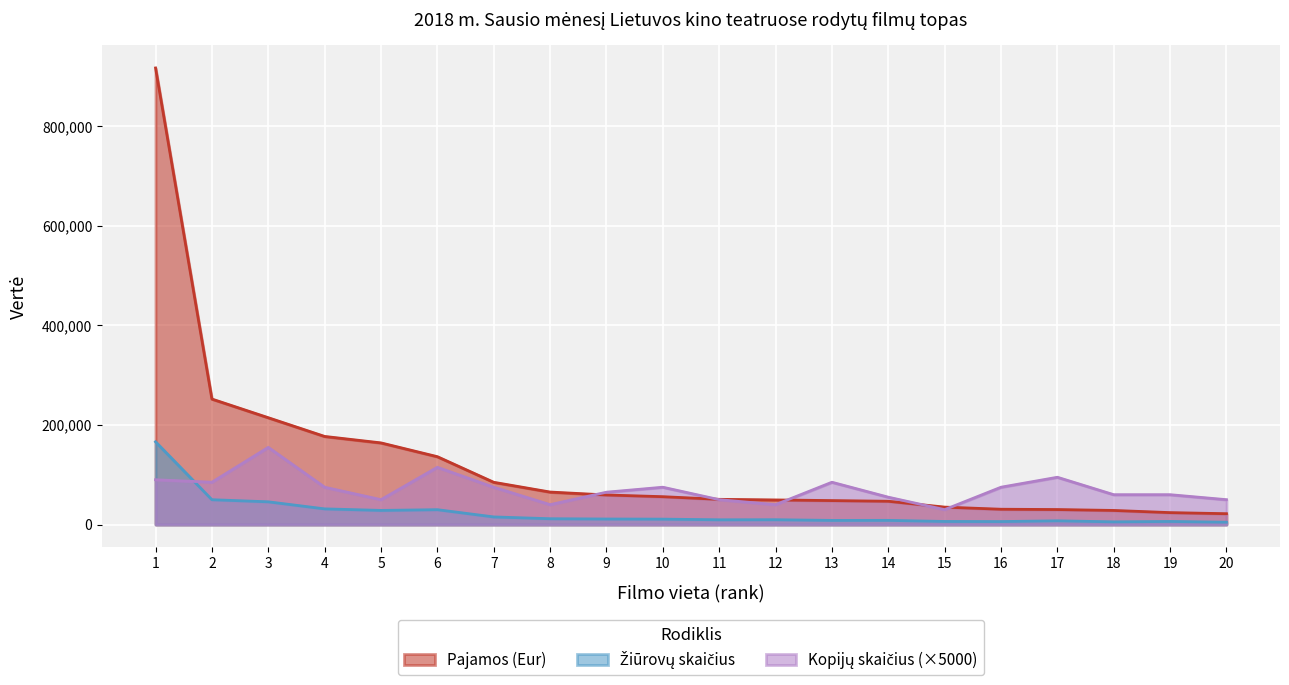

True or false: Žiūrovų skaičius has more than 2 points higher than both neighbors.

True